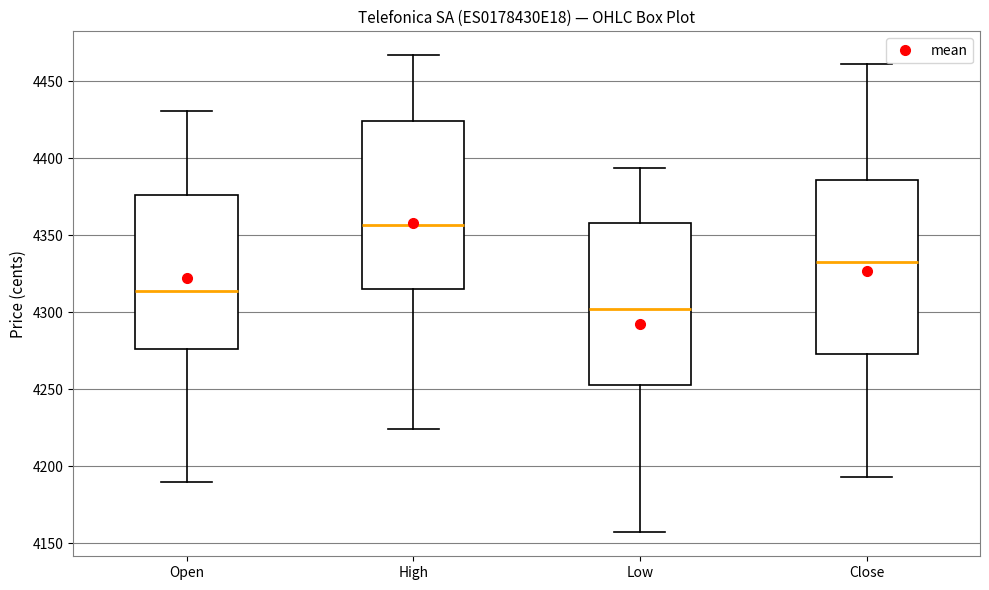

Reading left to right, transcribe this box plot: for each box, give where its median line is, the range the box spans, and where its two whiskers end, as read against the y-axis. The values are not printed on the chart, so give them approximately, as read against the axis.

Open: median 4315, box 4275 to 4375, whiskers 4190 to 4430
High: median 4355, box 4315 to 4425, whiskers 4225 to 4465
Low: median 4300, box 4255 to 4360, whiskers 4155 to 4395
Close: median 4335, box 4275 to 4385, whiskers 4195 to 4460